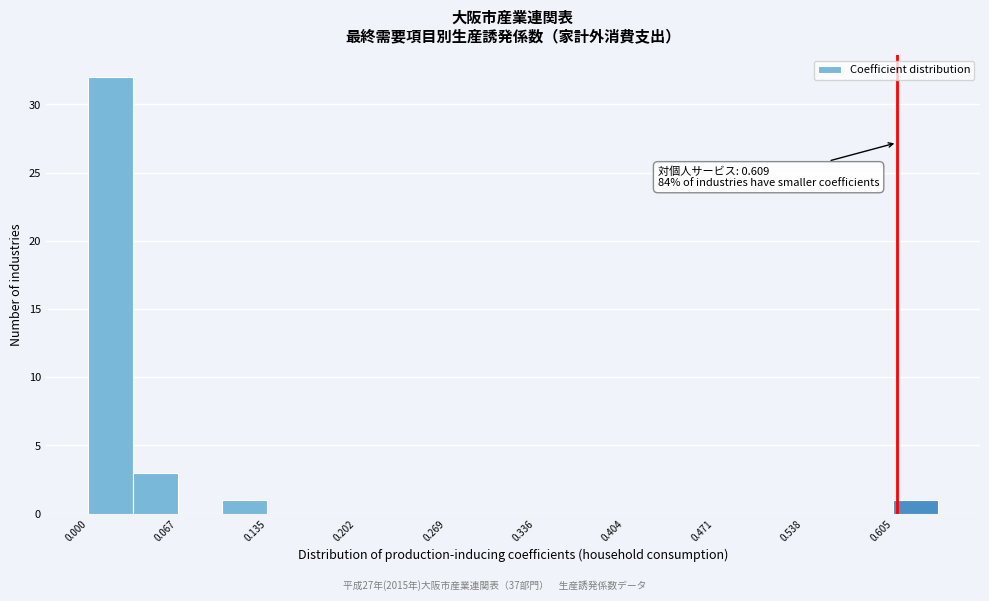

Read against the x-axis, roughly where is the centre of the tallest bar?

0.02